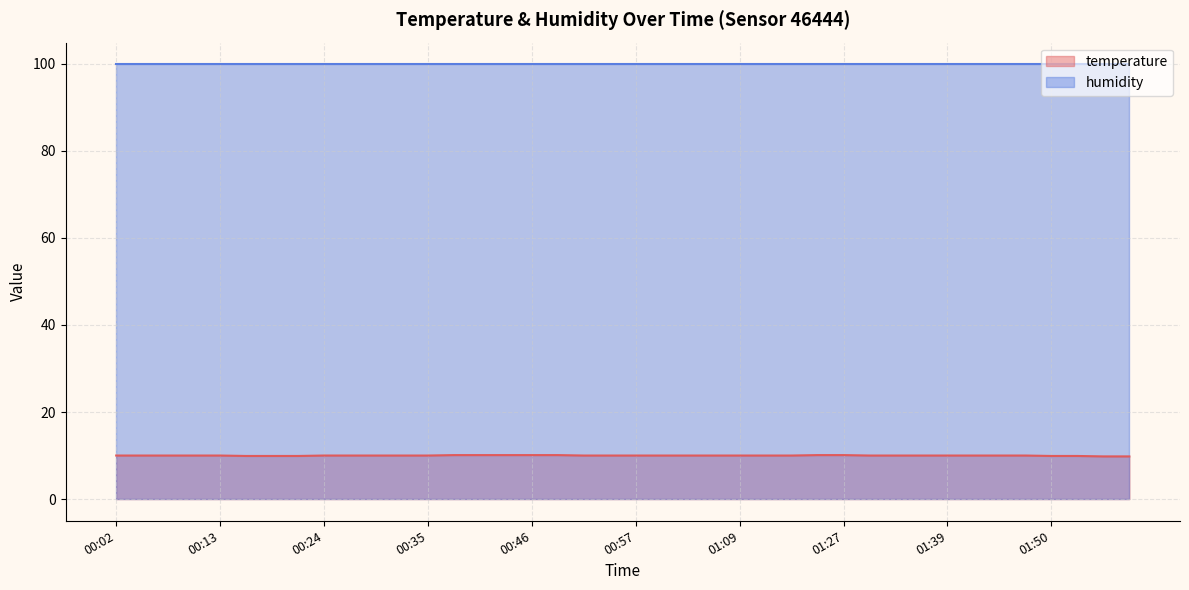

How many values are between 10 and 11?

33